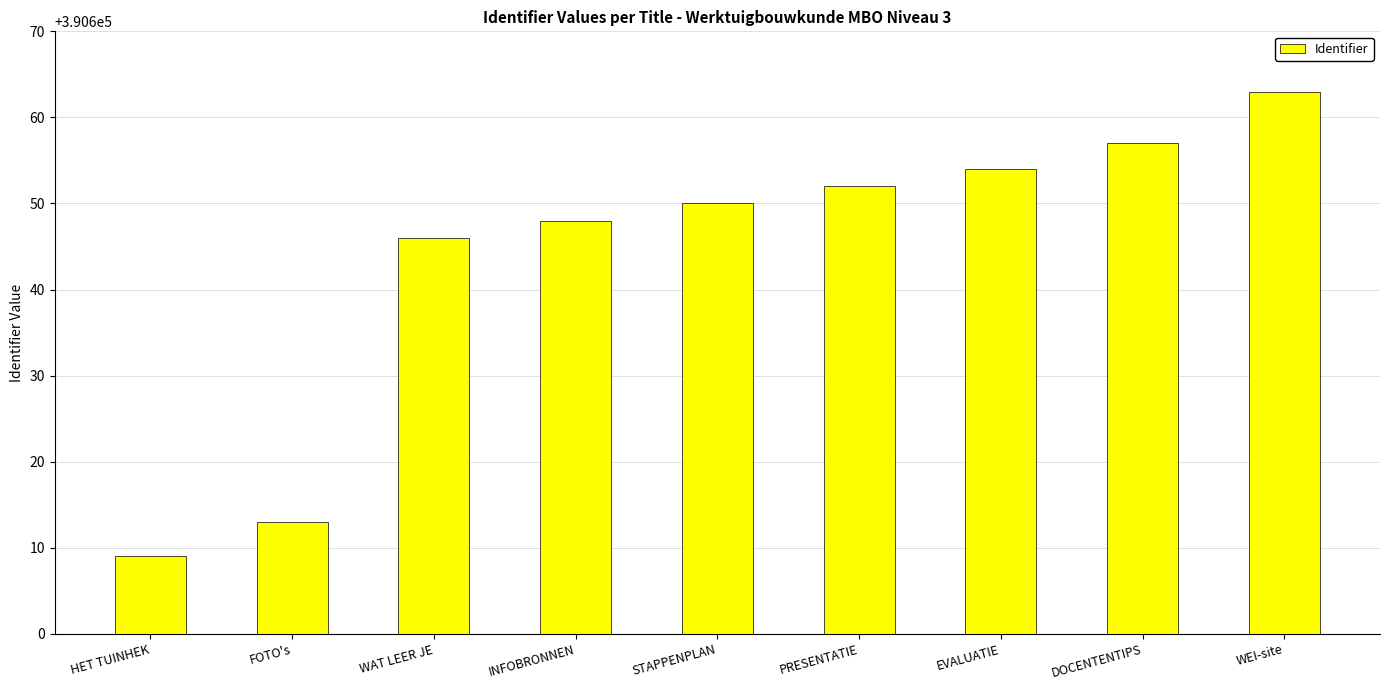

What is the smallest value displayed?

390609